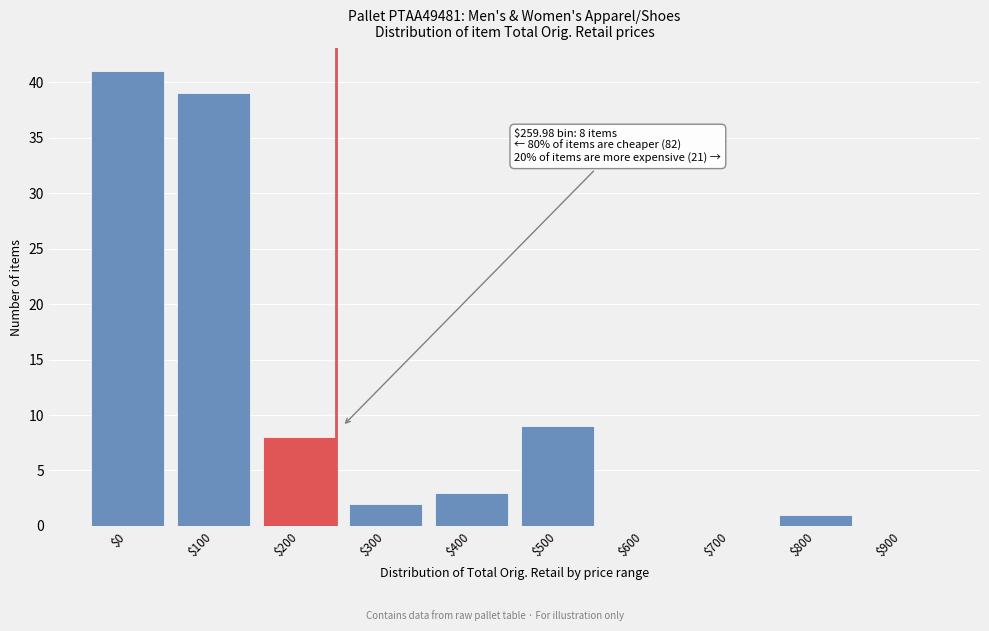

The chart shows a value of 65 at $0. True or false?

False